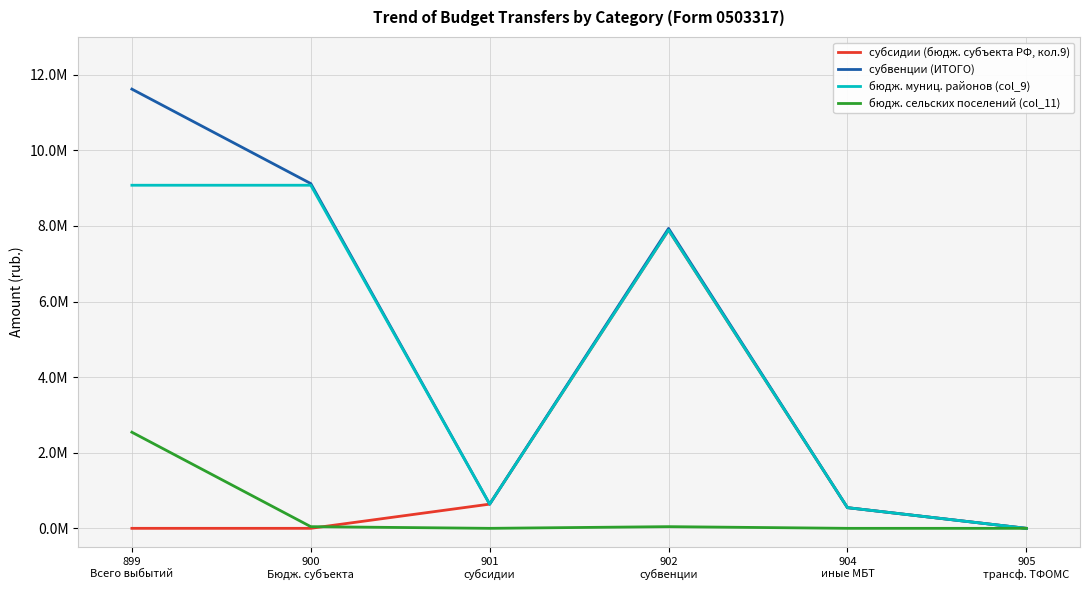

List the labels in order of бюдж. муниц. районов (col_9) value, largest first.

899
Всего выбытий, 900
Бюдж. субъекта, 902
субвенции, 901
субсидии, 904
иные МБТ, 905
трансф. ТФОМС